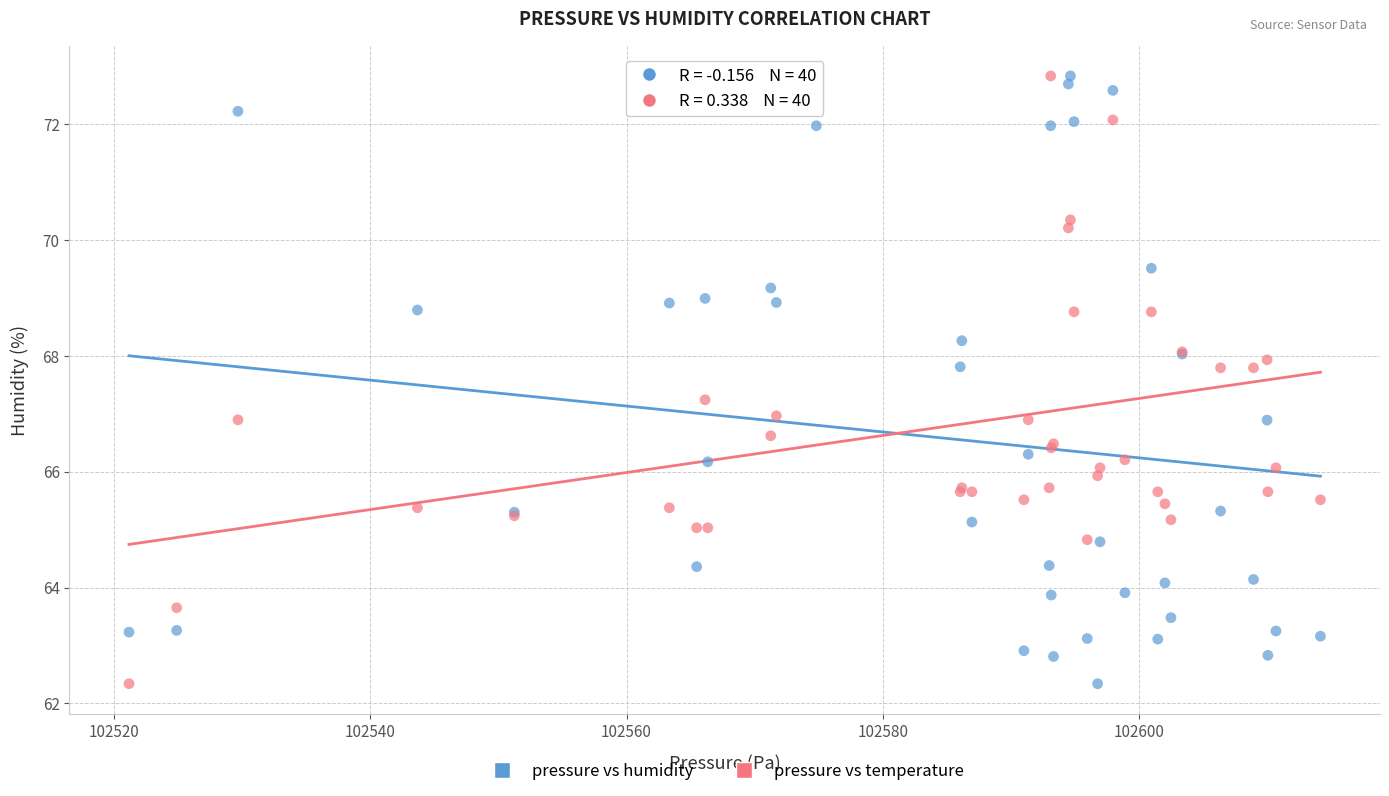

What is the X range (max minus min) for the scatter plot?

92.9